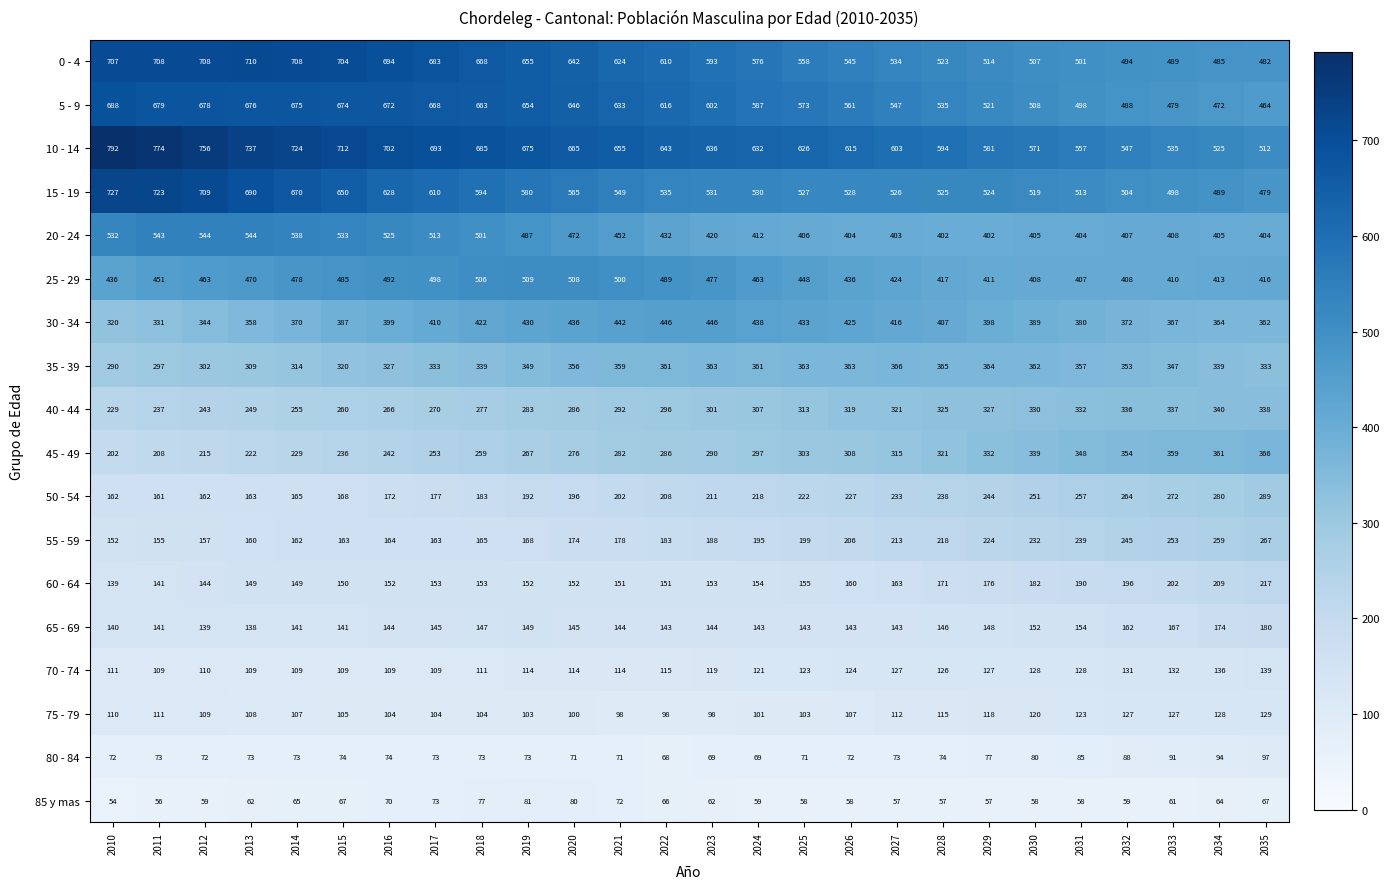

The value of 80 - 84 at 2022 is 110. True or false?

False